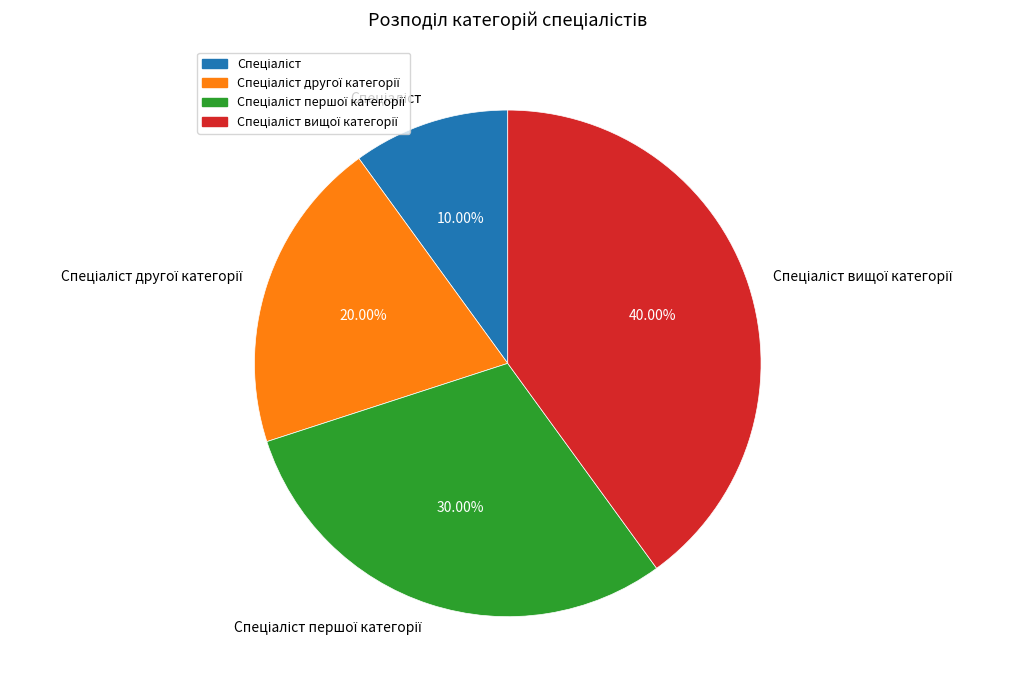

Does any single category account for the majority?

No